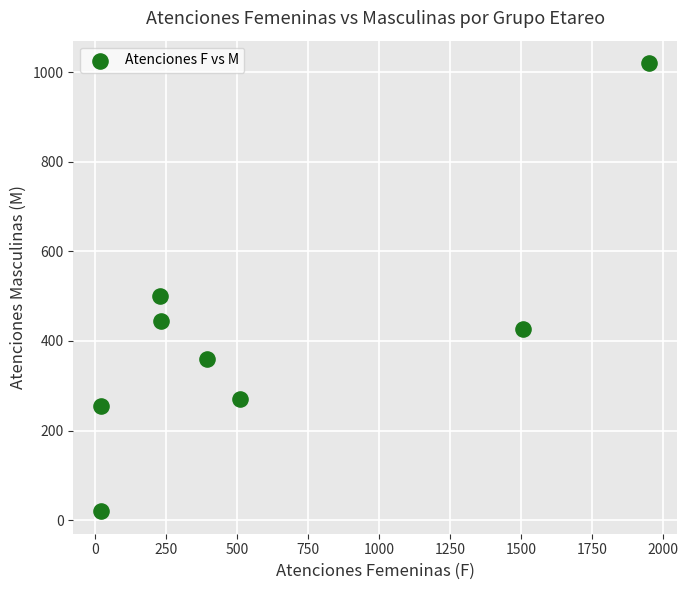

What is the range of Y values (max minus min)?

1000